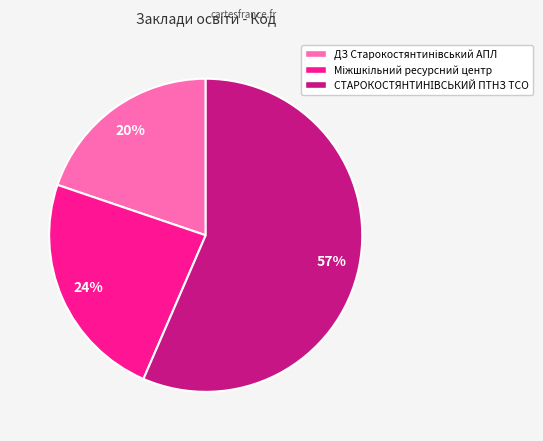

To the nearest percent, what is the average slice percentage?

33%